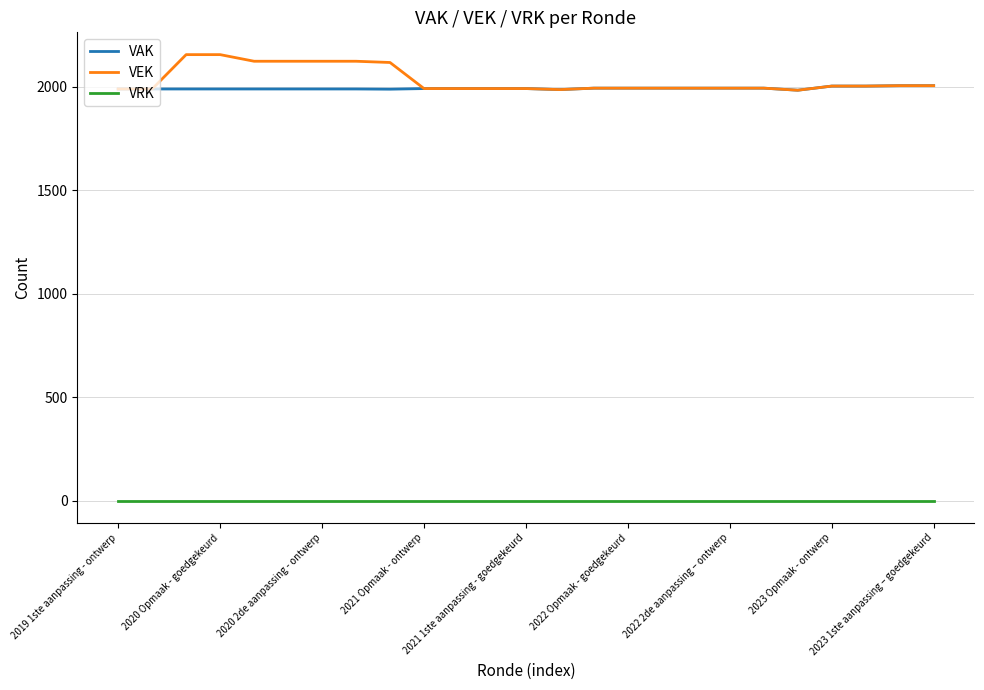

True or false: VRK and VEK intersect in this chart.

False